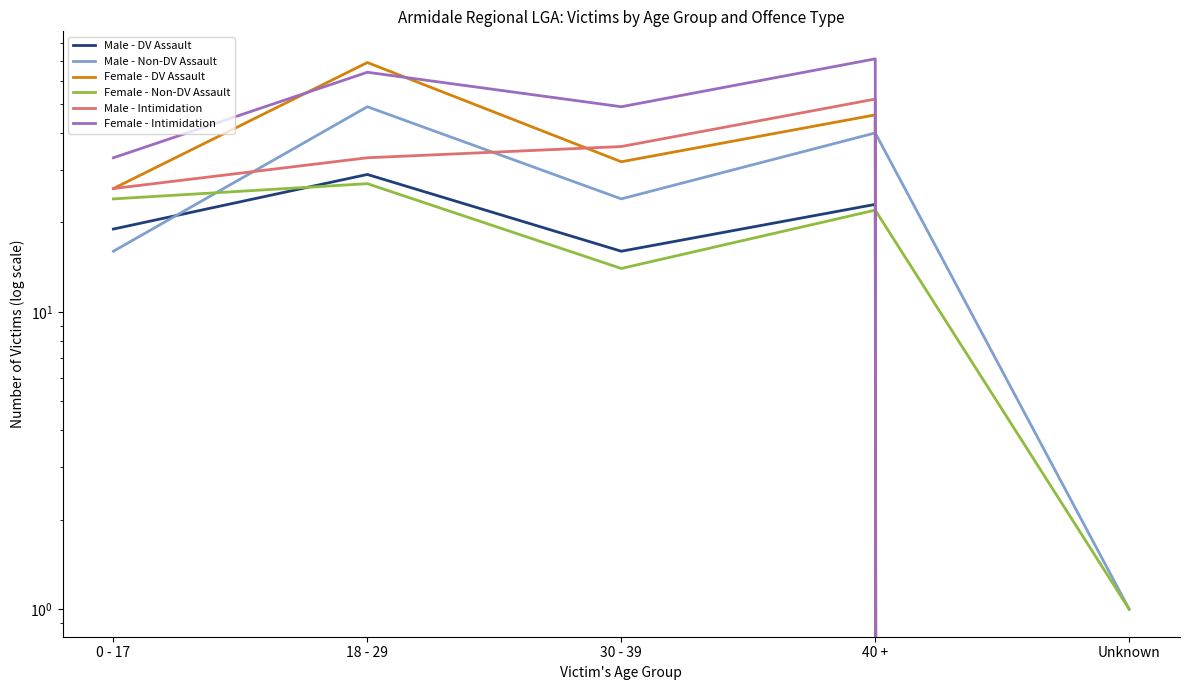

How many interior local valleys does the Female - Non-DV Assault series have?

1